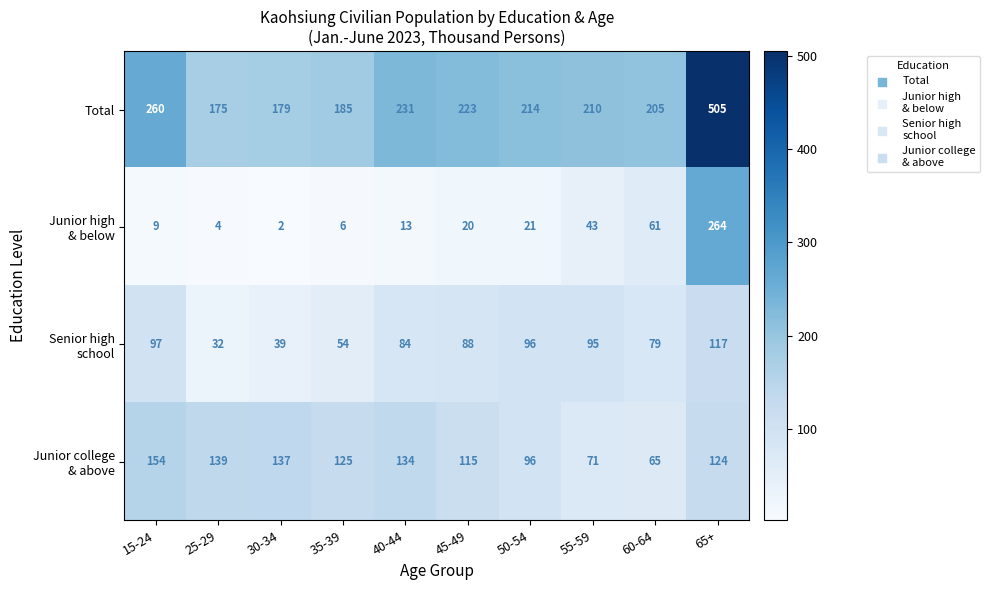

How many data points does each series have?

10